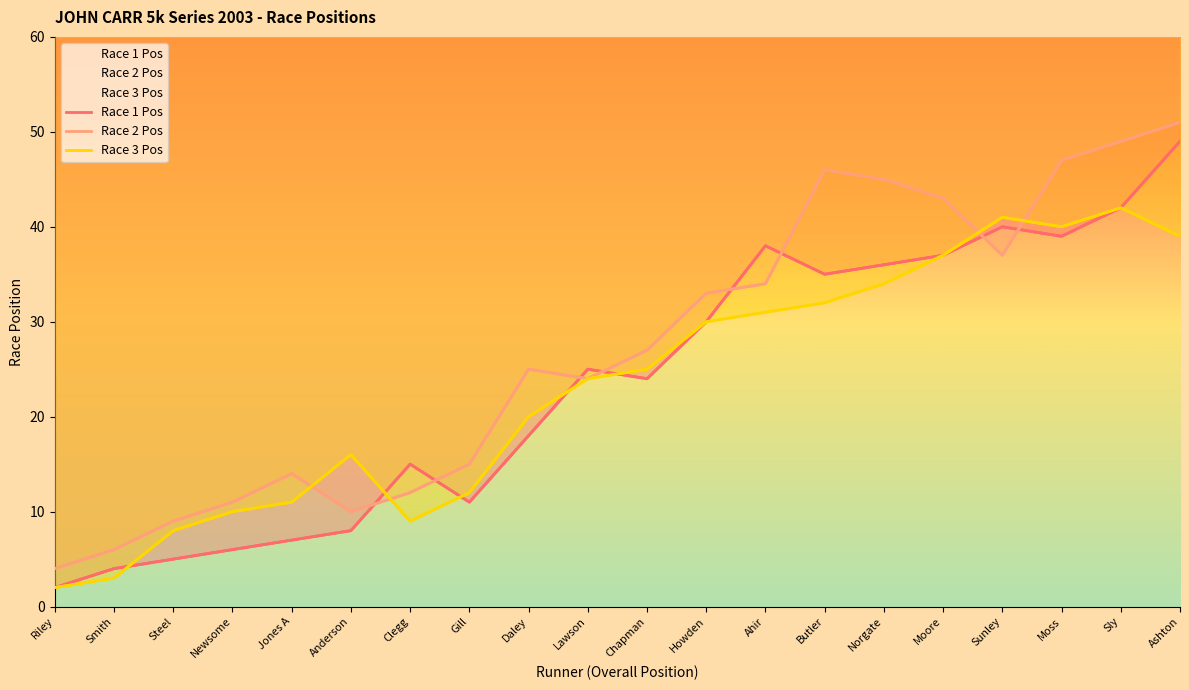

What is the sum of all Race 3 Pos values?

466